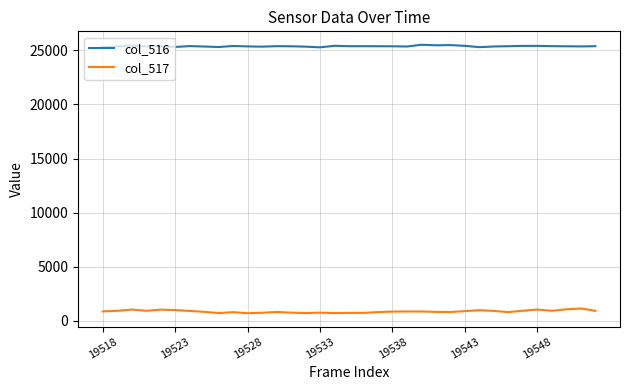

What is the maximum value for col_516?

25518